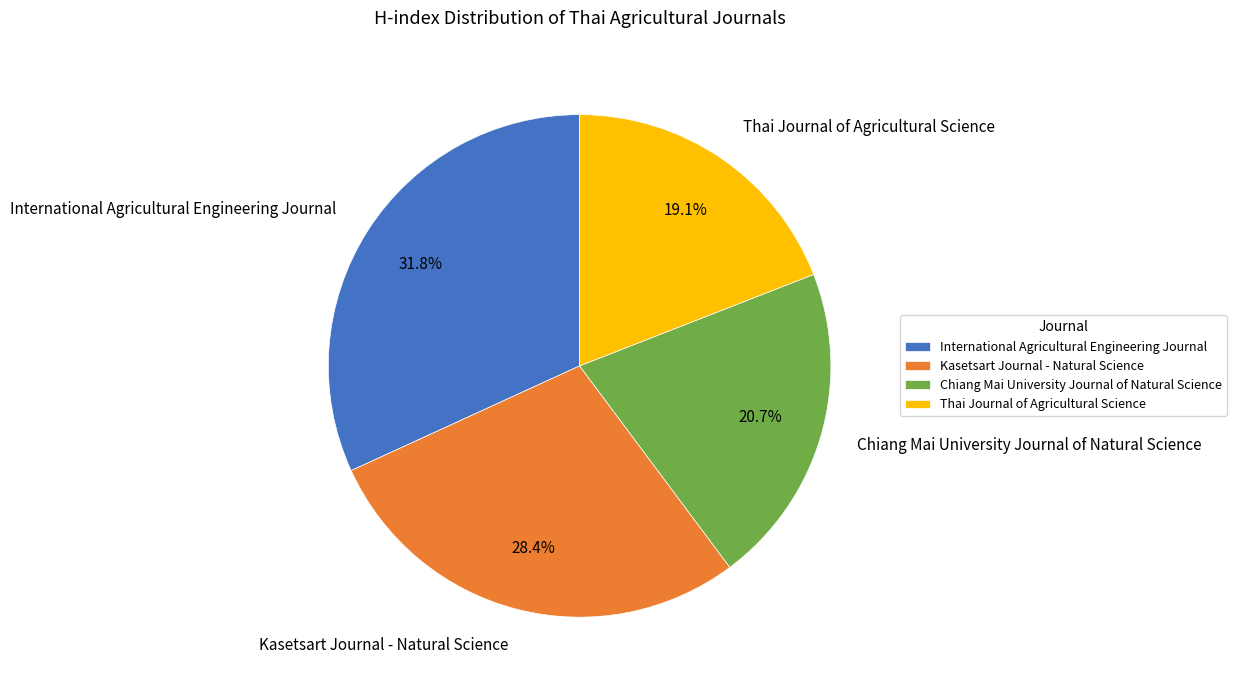

Count the number of slices in the pie.

4